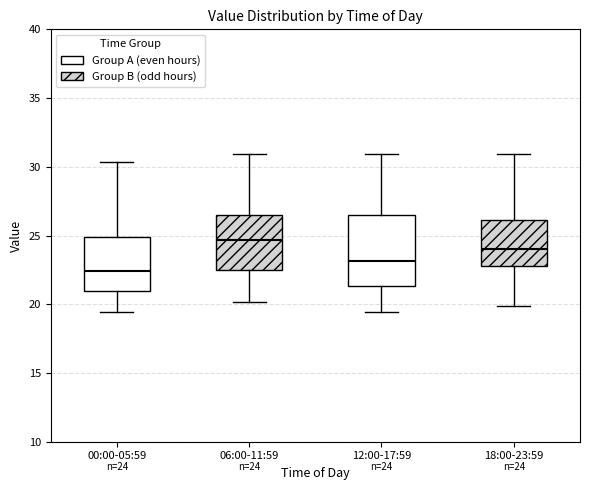

Which box has the highest median line?

06:00-11:59